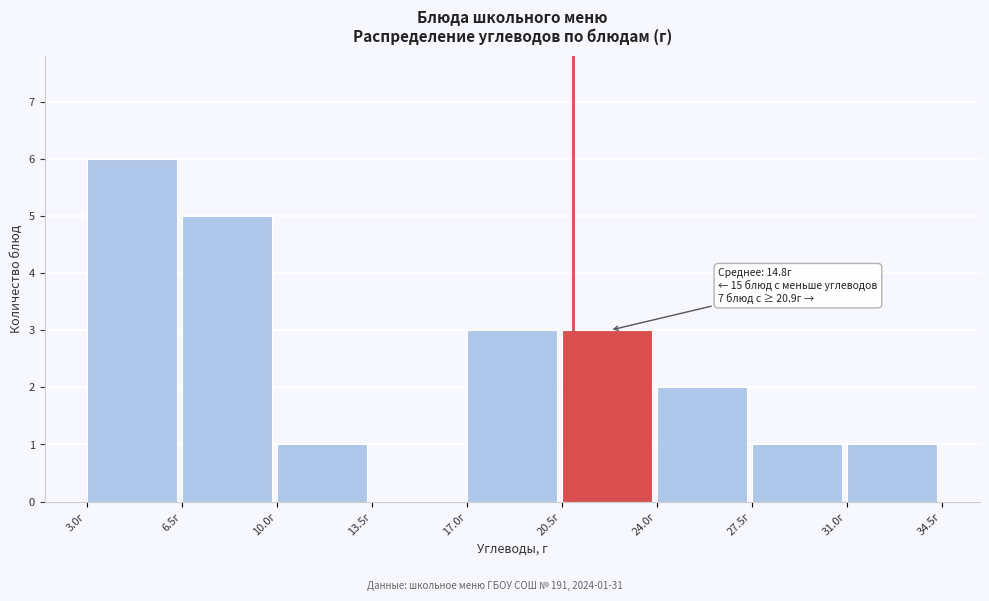

Which range on the x-axis has the tallest bar?

3.0 to 6.5